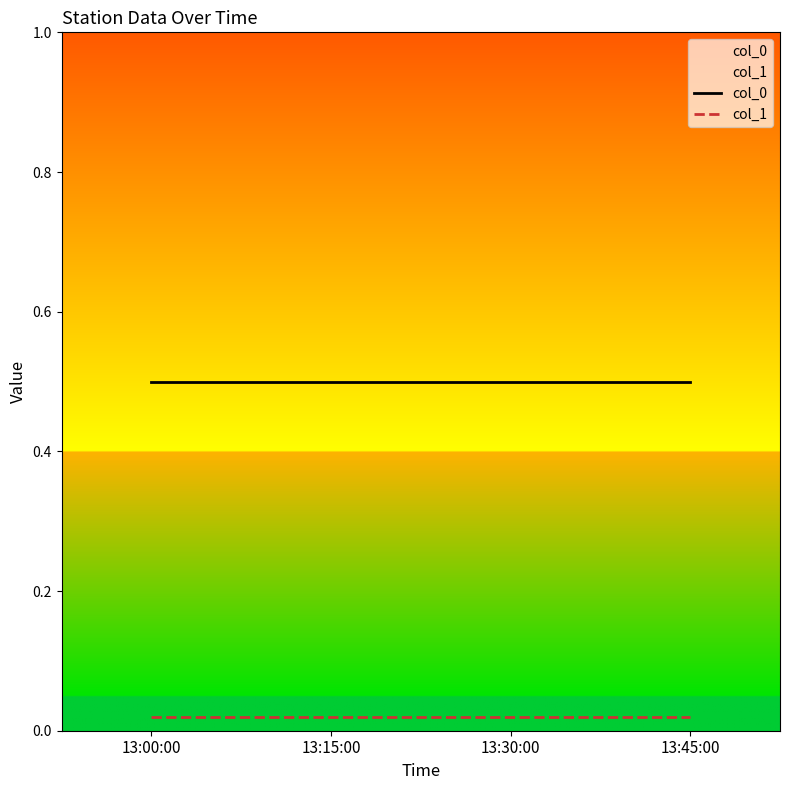

Which series has the largest range (max minus min)?

col_0